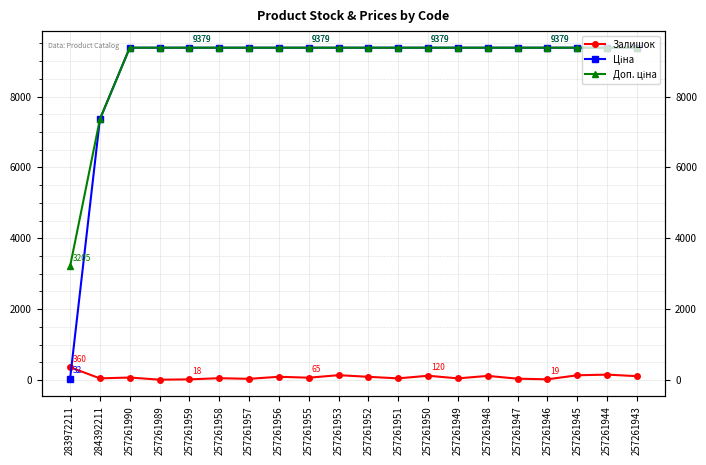

List the series in order of their peak value, lowest first.

Залишок, Ціна, Доп. ціна